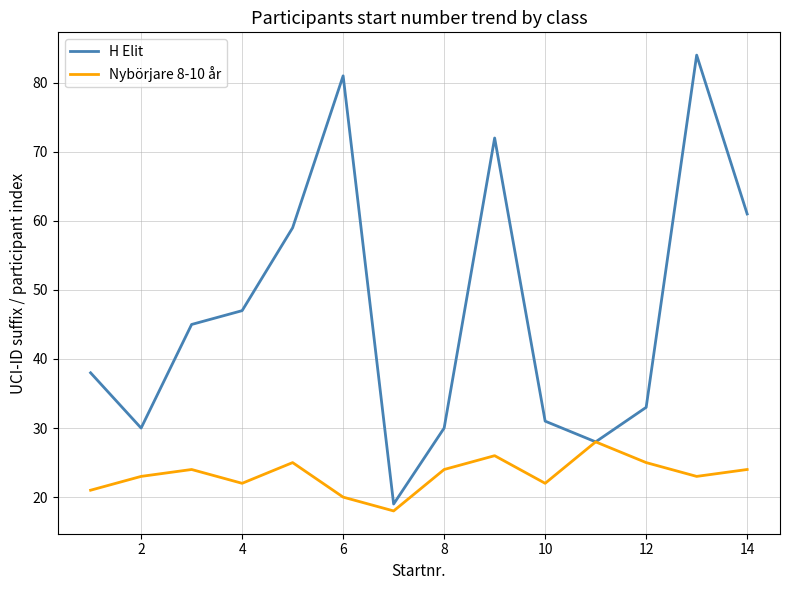

Which series has the largest range (max minus min)?

H Elit